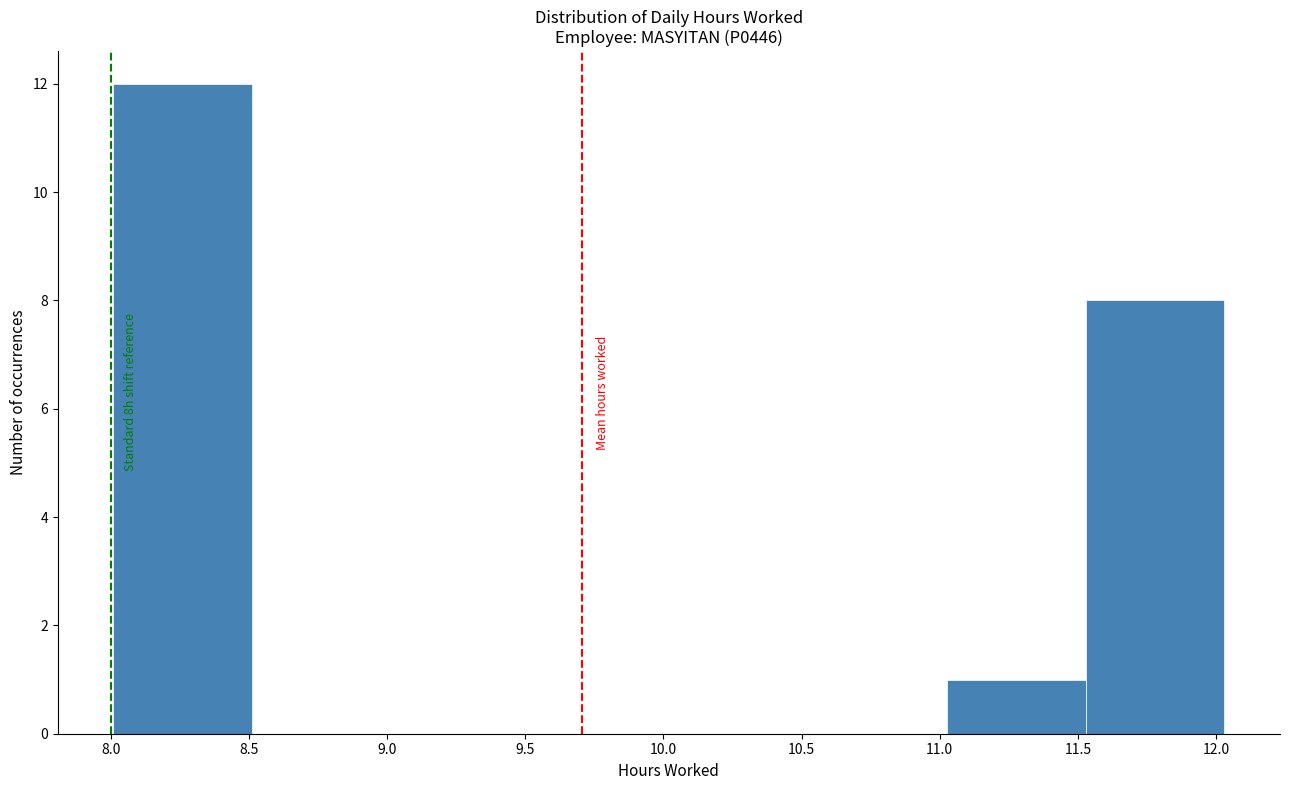

Which range on the x-axis has the tallest bar?

8.00 to 8.50